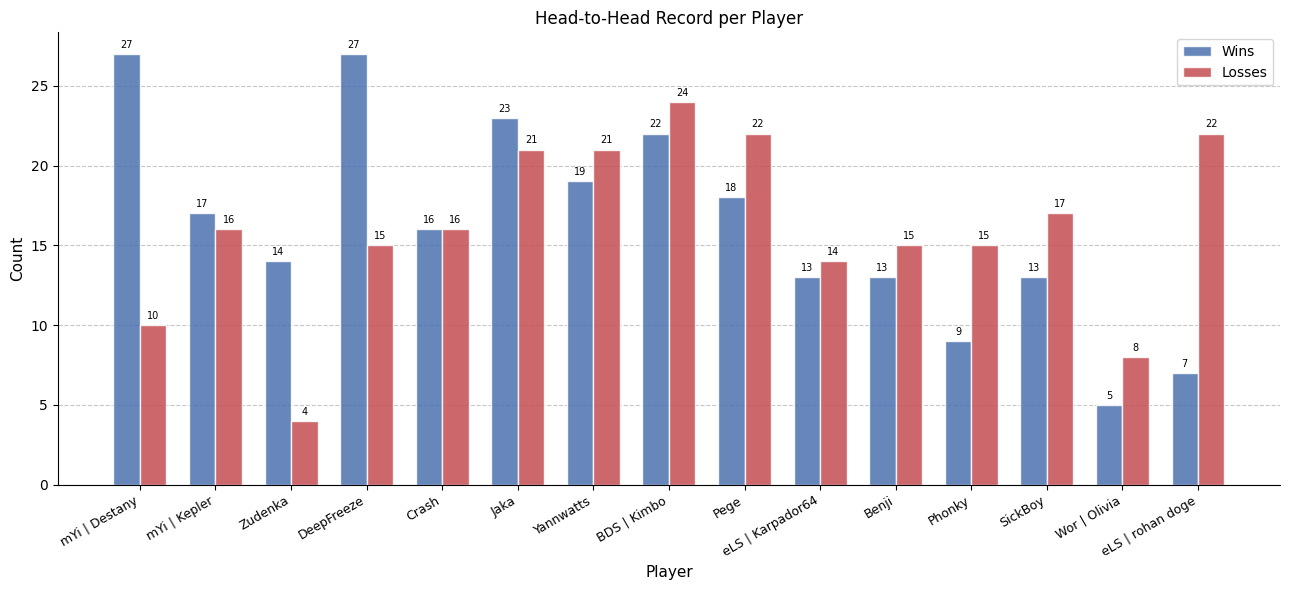

Rank the series by their average value, from lowest to highest.

Losses, Wins